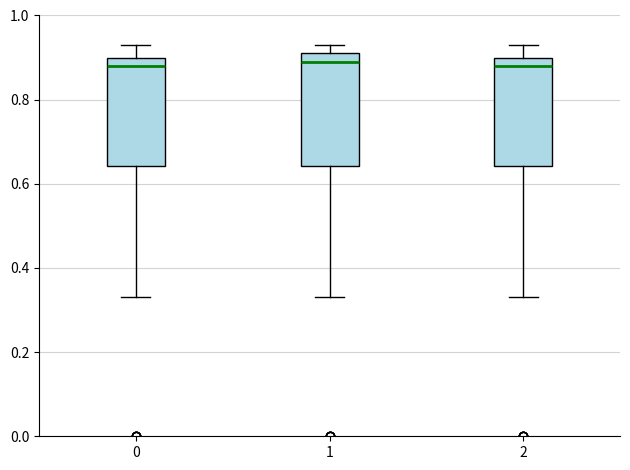

Reading left to right, transcribe this box plot: for each box, give where its median line is, the range the box spans, and where its two whiskers end, as read against the y-axis. The values are not printed on the chart, so give them approximately, as read against the axis.

0: median 0.88, box 0.64 to 0.90, whiskers 0.34 to 0.94
1: median 0.90, box 0.64 to 0.92, whiskers 0.34 to 0.94
2: median 0.88, box 0.64 to 0.90, whiskers 0.34 to 0.94